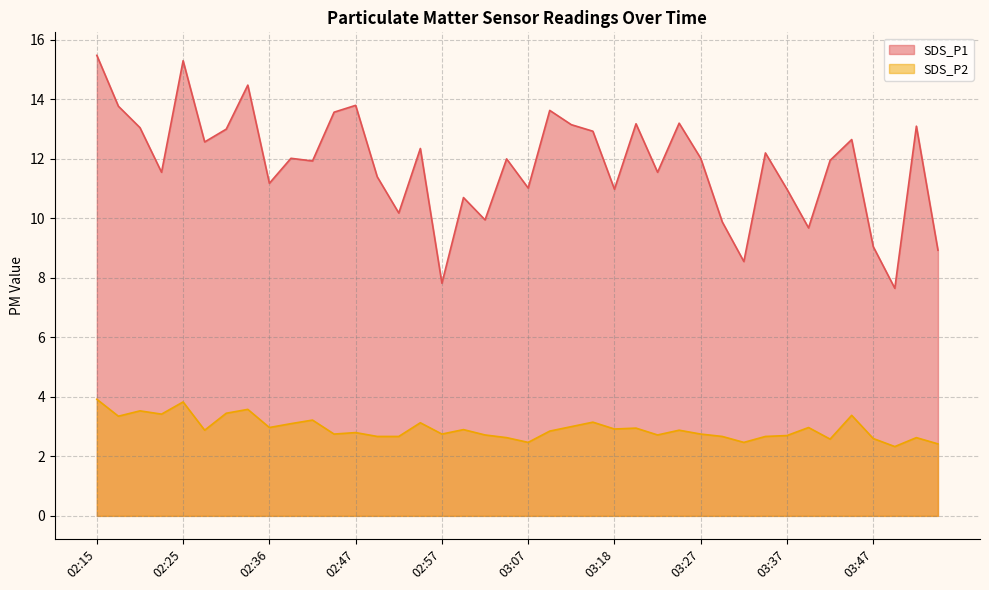

Does the chart have visible grid lines?

Yes